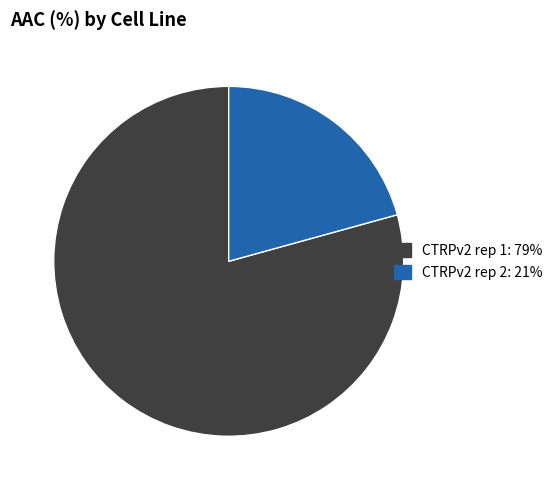

Which slice is the largest?

CTRPv2 rep 1